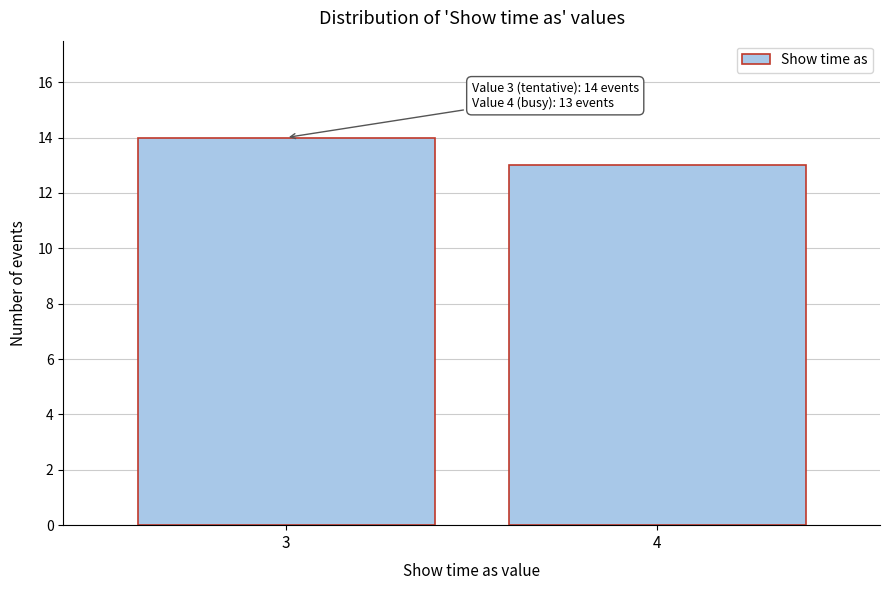

Reading right to left, transcribe all the data shown in this chart.

13	14